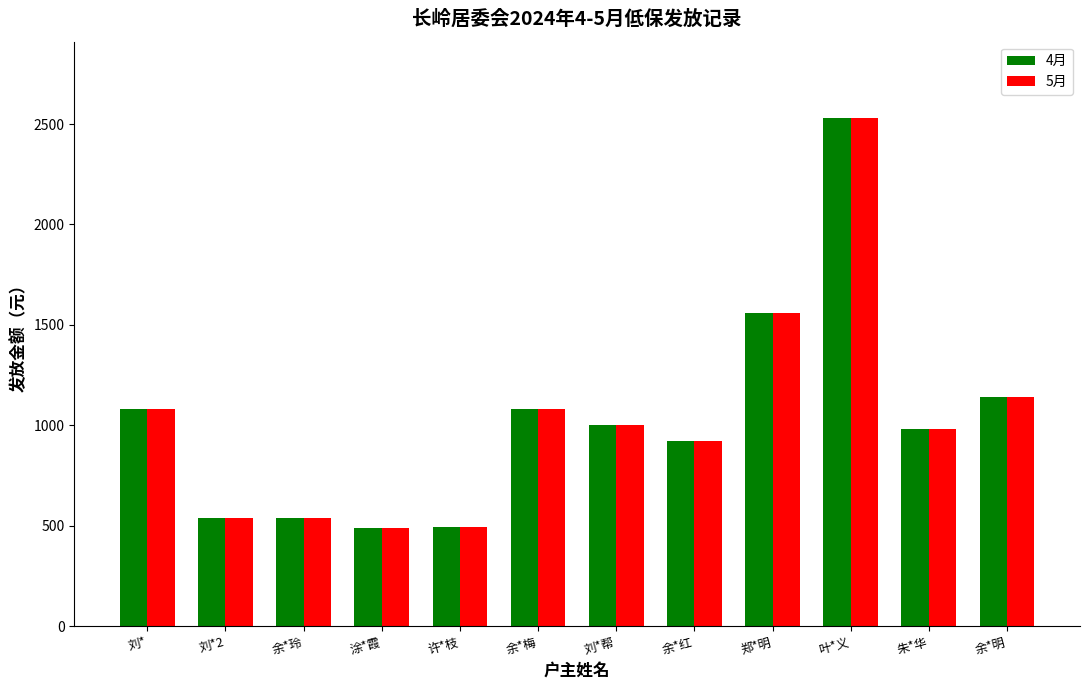

The 5月 series shows 980 at 朱*华. True or false?

True